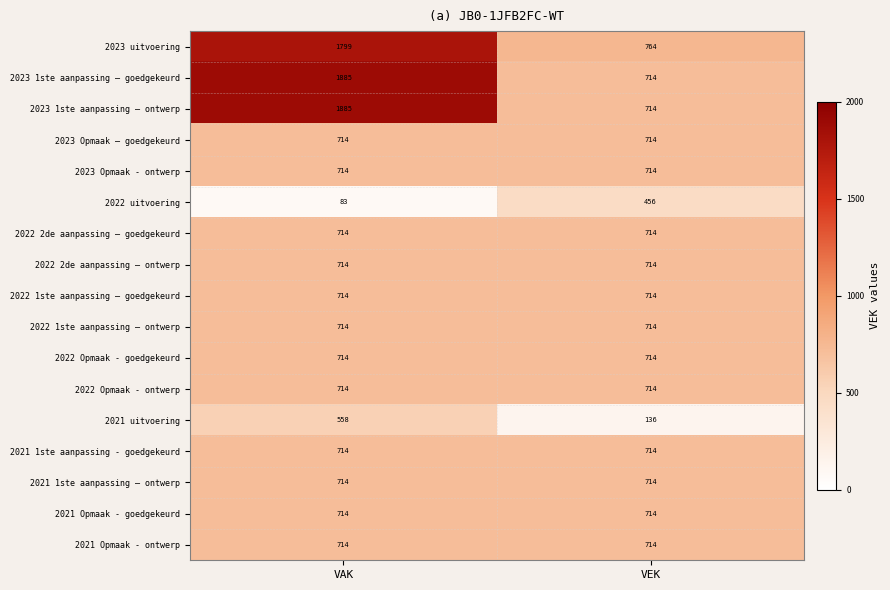

The 2022 2de aanpassing – ontwerp series shows 714 at VEK. True or false?

True